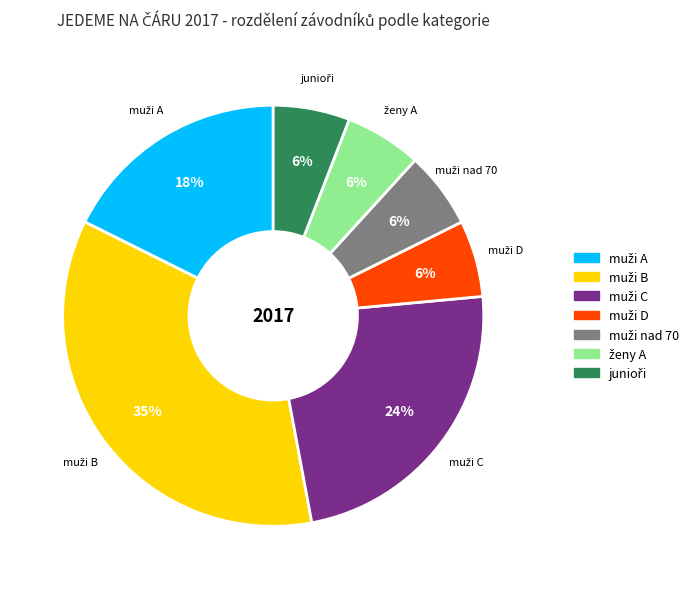

Does any single category account for the majority?

No